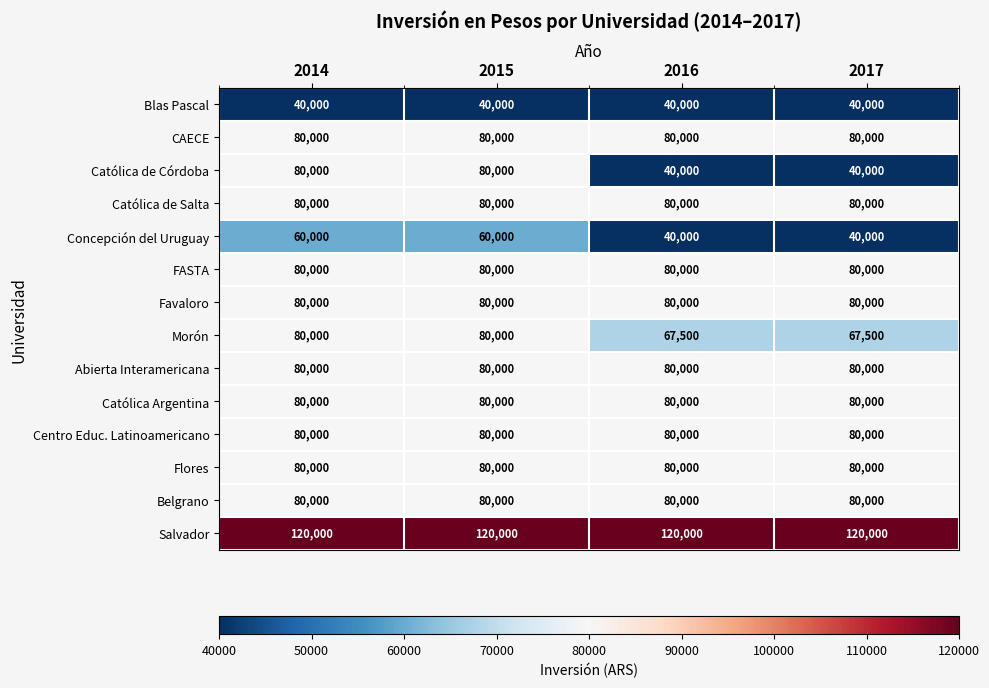

What is the difference between the highest and lowest values at 2014?

80000